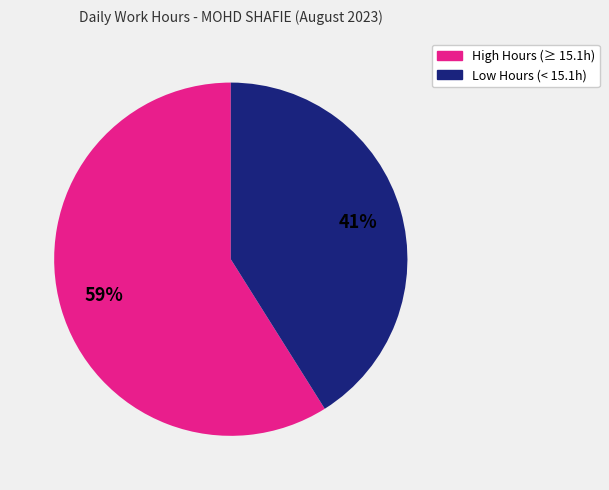

To the nearest percent, what is the difference between the largest and smallest slice percentages?

18%